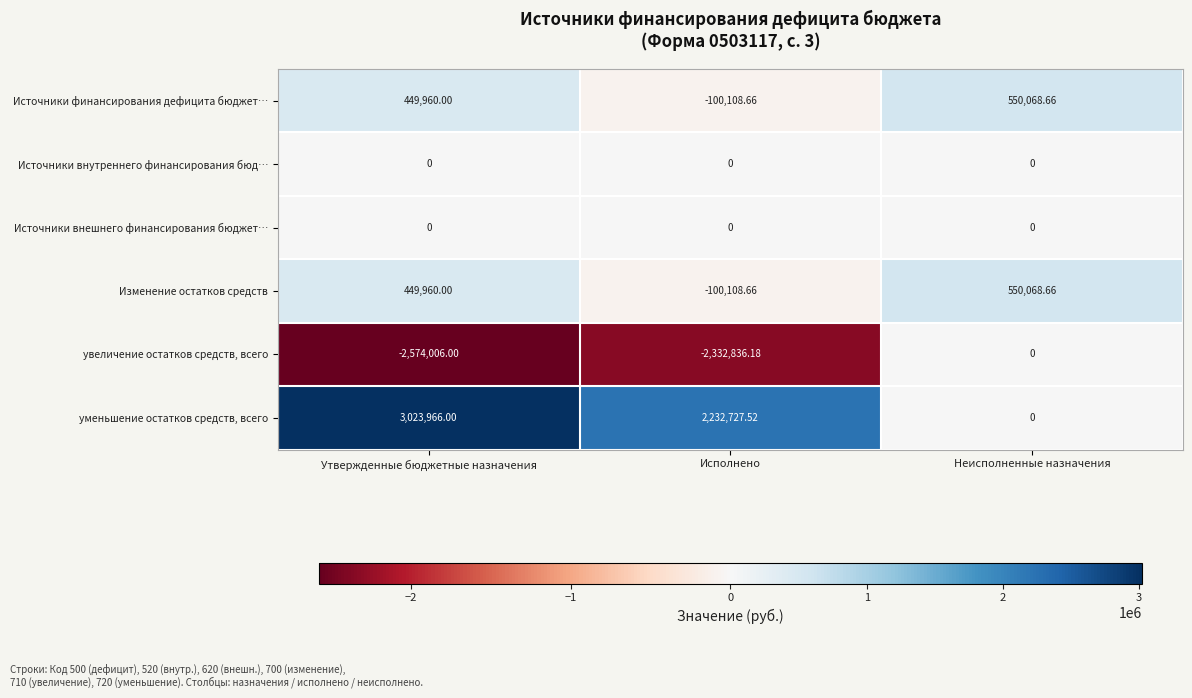

Which series has the largest total across all categories?

уменьшение остатков средств, всего